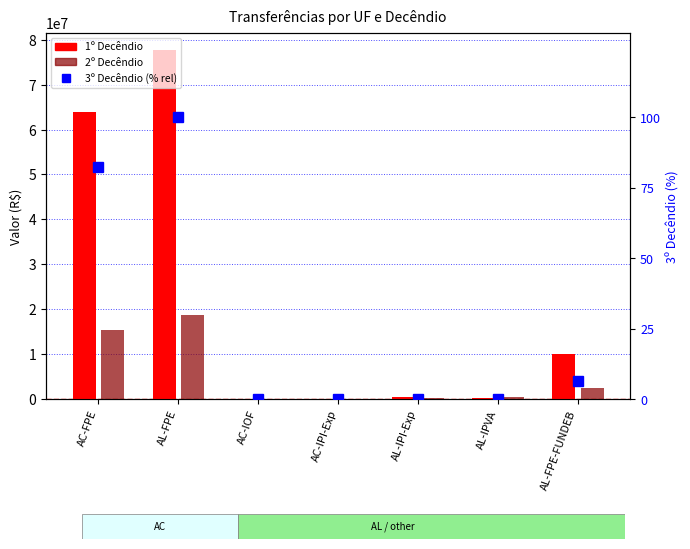

How many values in the 2º Decêndio series exceed 390206?

4